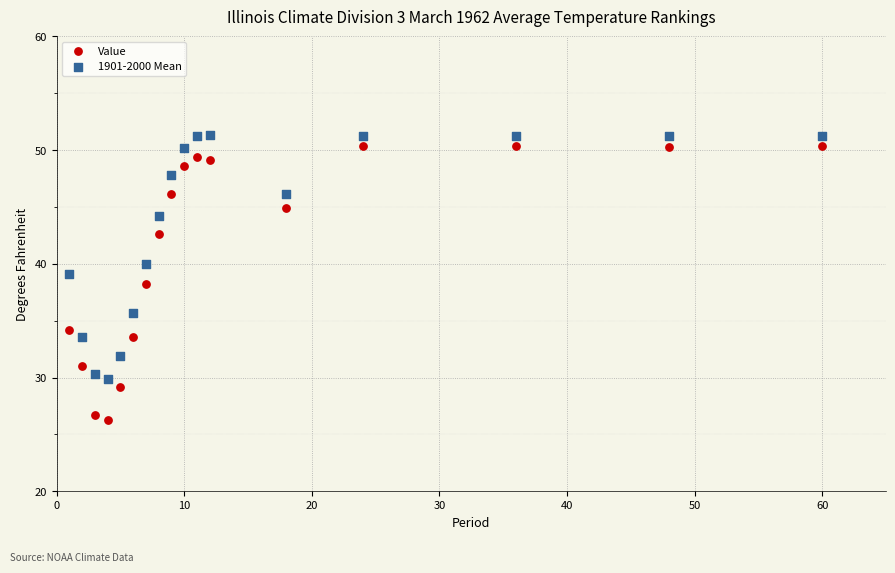

Across all data points, what is the range of X values (max minus min)?

59.0